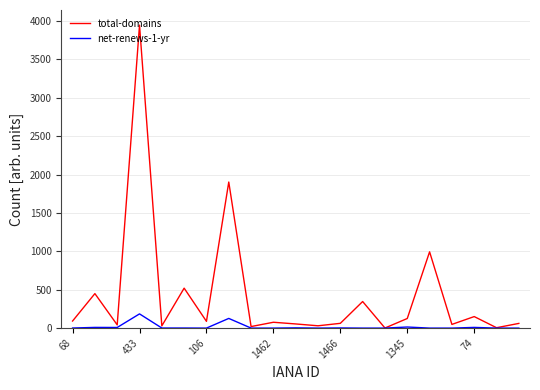

Which series has the largest total across all categories?

total-domains